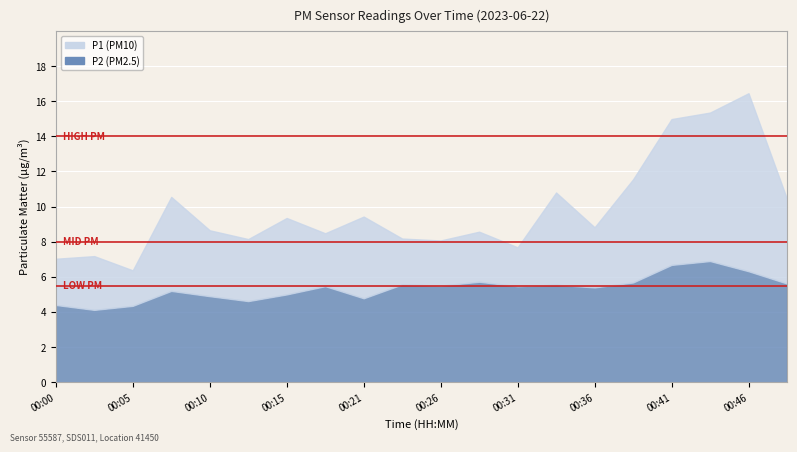

Rank the series by their maximum value, from lowest to highest.

P2, P1